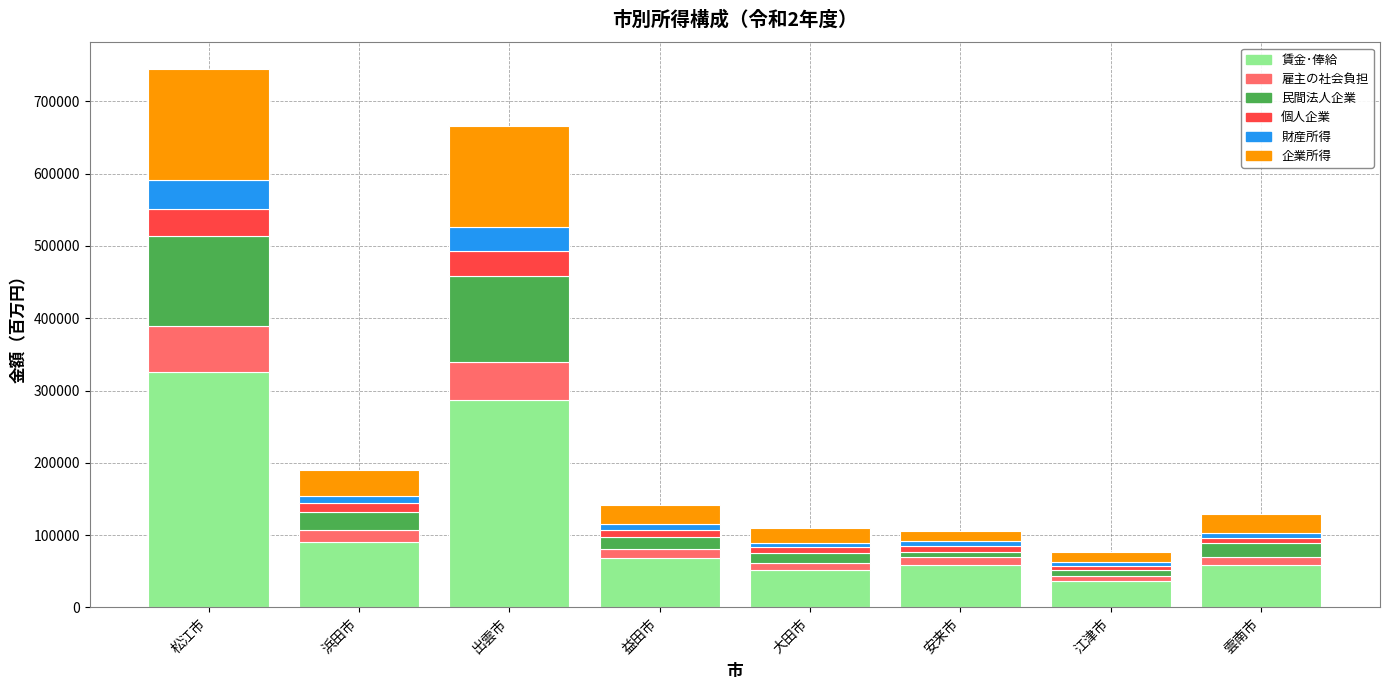

Is it true that 賃金･俸給 equals 325392 at 松江市?

True